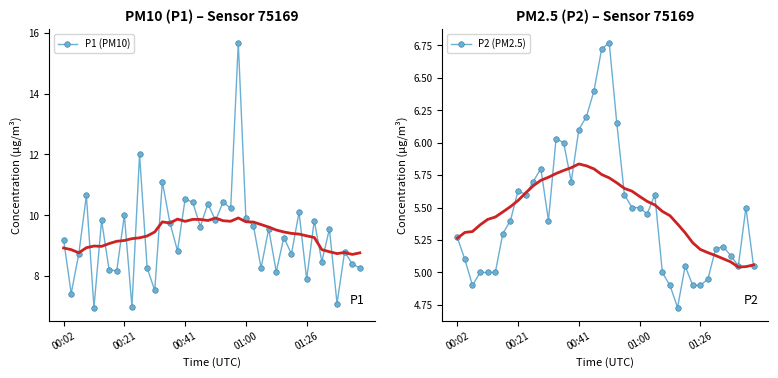

The value of P1 (PM10) at 00:41 is 18.2. True or false?

False